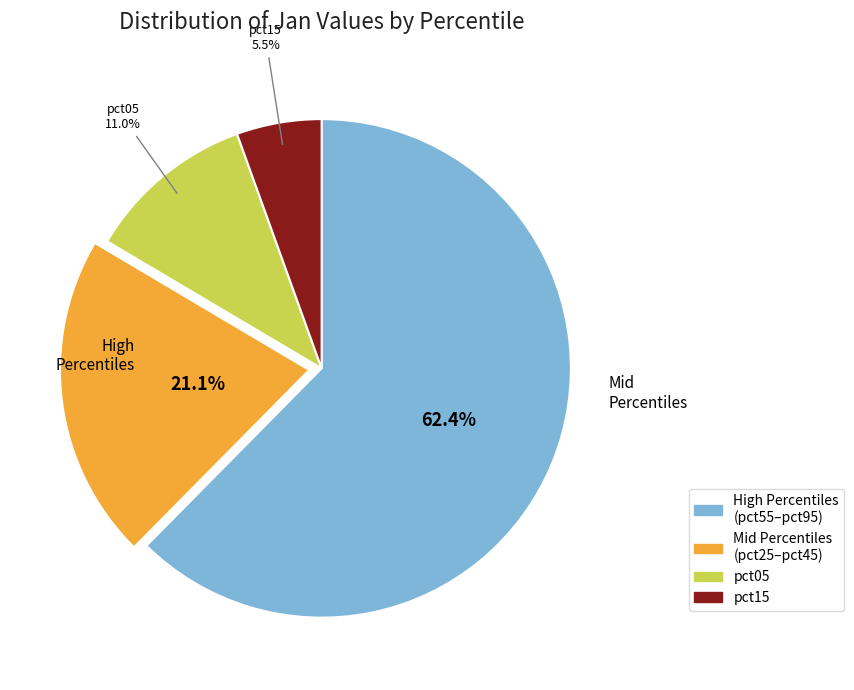

Does any single category account for the majority?

Yes